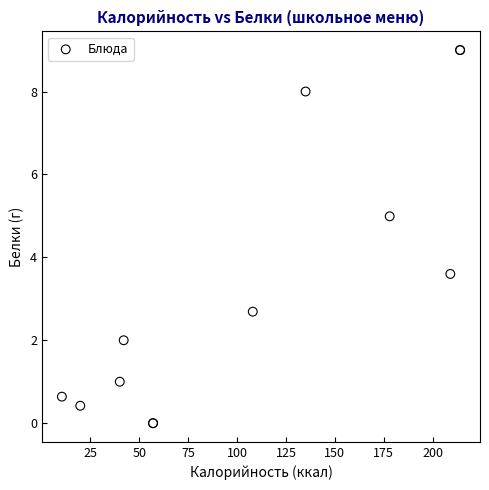

What Y value in the scatter plot is closest to 4?

3.6